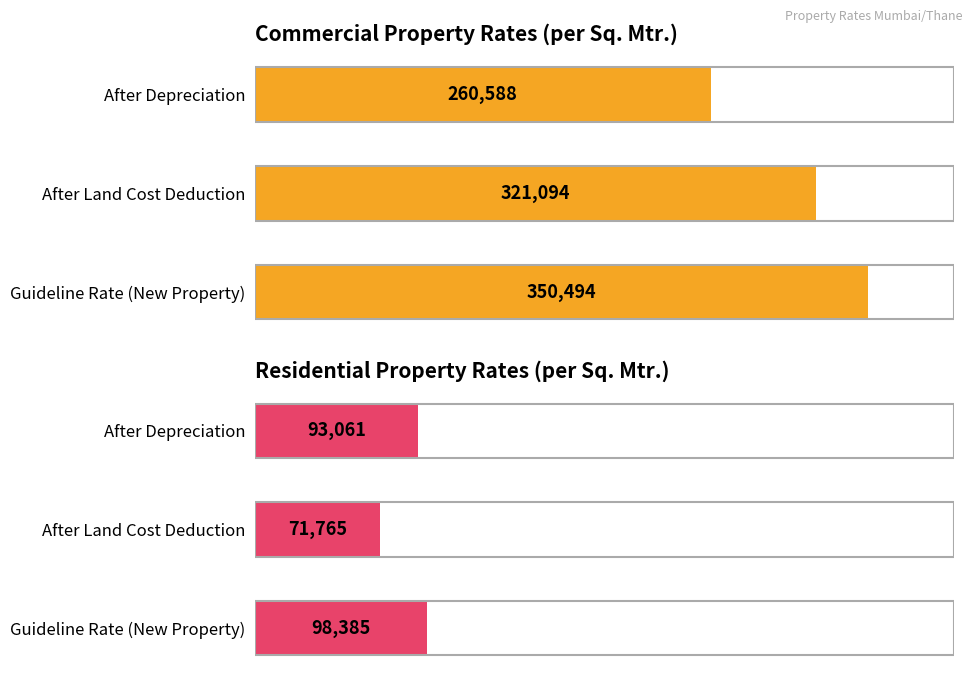

At After Land Cost Deduction, list the series in order from largest to smallest.

Commercial Property Rates, Residential Property Rates